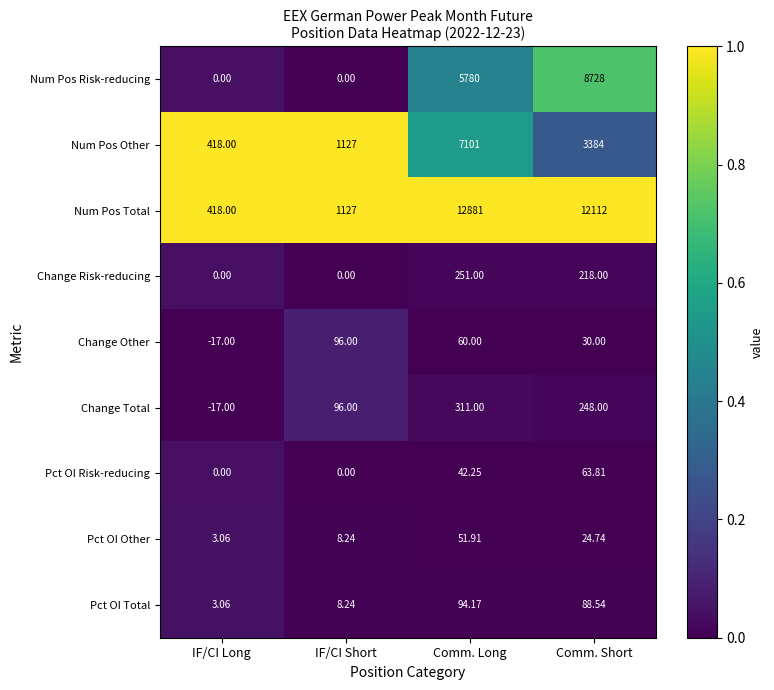

Is the value of Change Other at Comm. Short greater than the value of Pct OI Total at IF/CI Short?

Yes